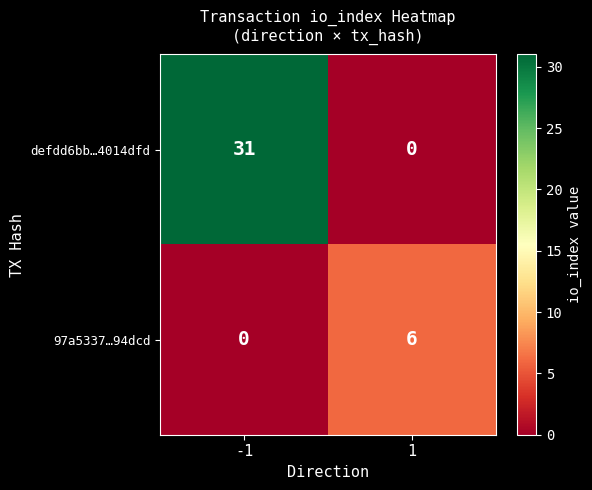

The value of 97a5337…94dcd at -1 is 0. True or false?

True